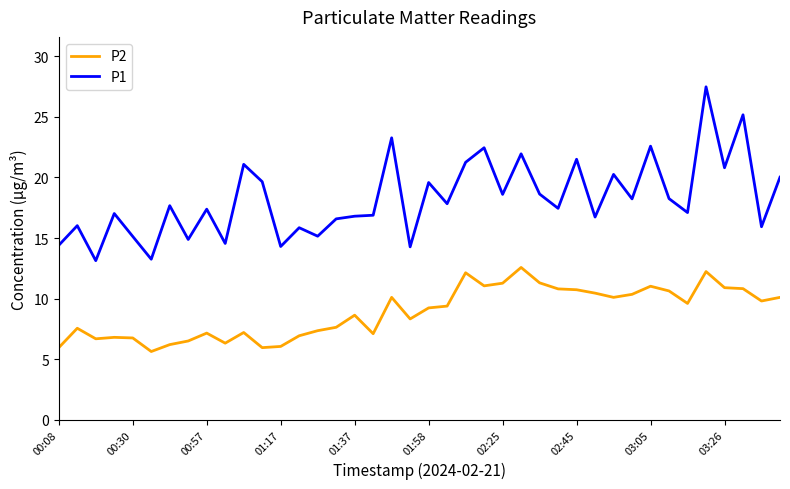

Is this an area chart (filled region under the line)?

No